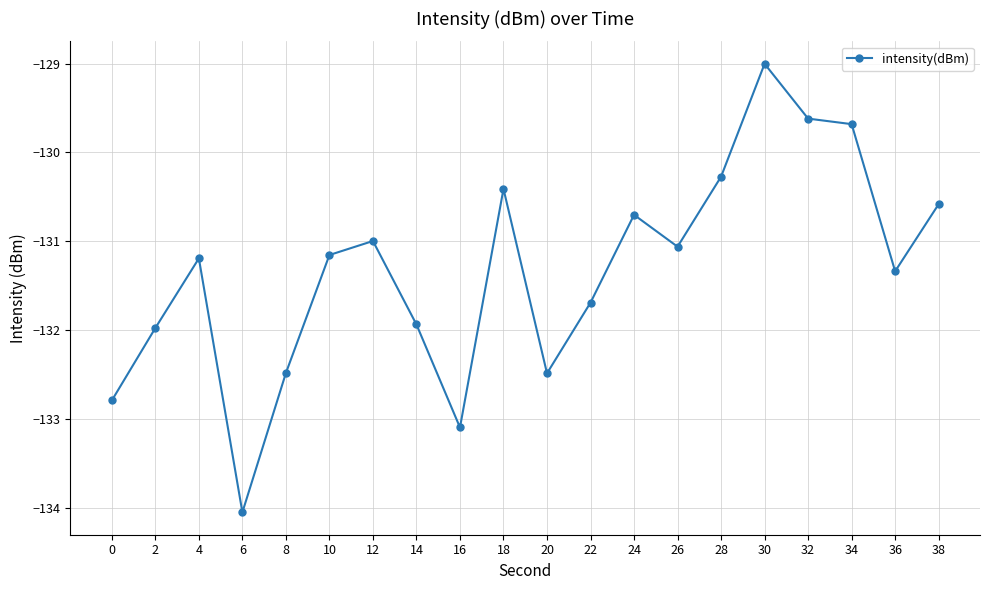

What is the value of the 19th point from the left?

-131.3